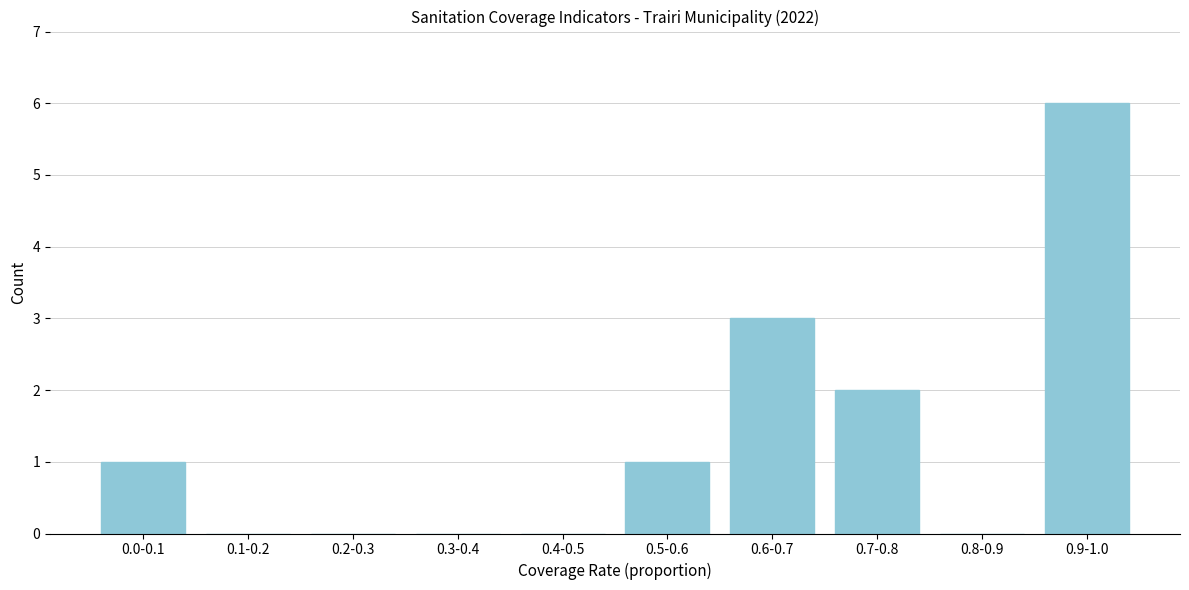

Reading left to right, list all the values displayed in this chart.

0.0-0.1=1	0.1-0.2=0	0.2-0.3=0	0.3-0.4=0	0.4-0.5=0	0.5-0.6=1	0.6-0.7=3	0.7-0.8=2	0.8-0.9=0	0.9-1.0=6